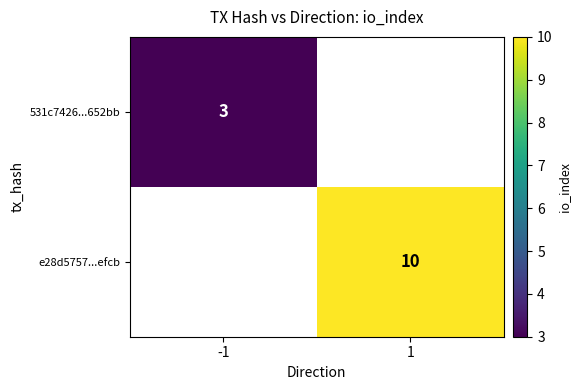

Is it true that e28d5757...efcb equals 10 at 1?

True